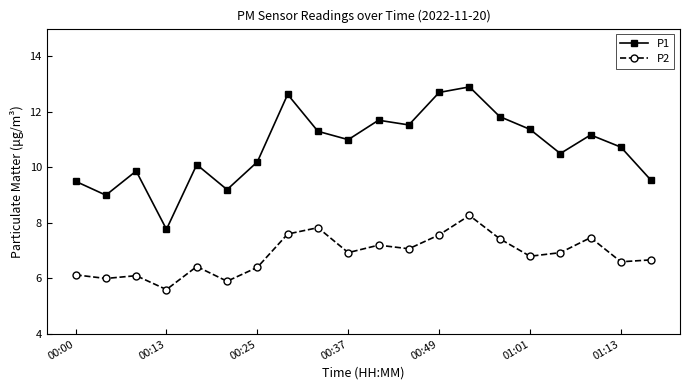

What is the maximum value for P1?

12.9